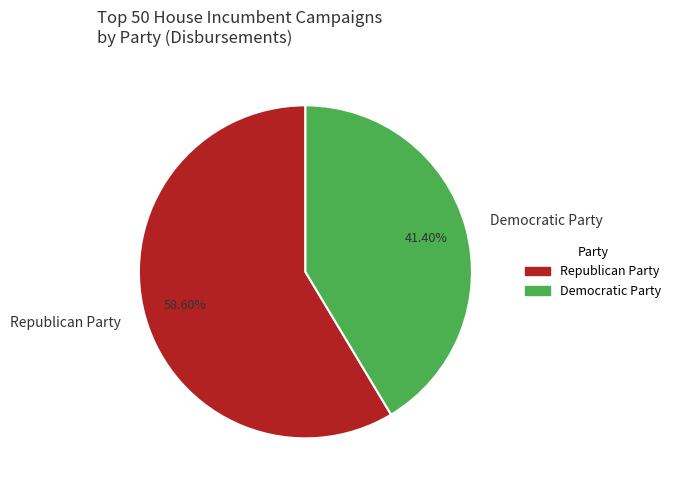

True or false: Republican Party accounts for 67% of the total.

False